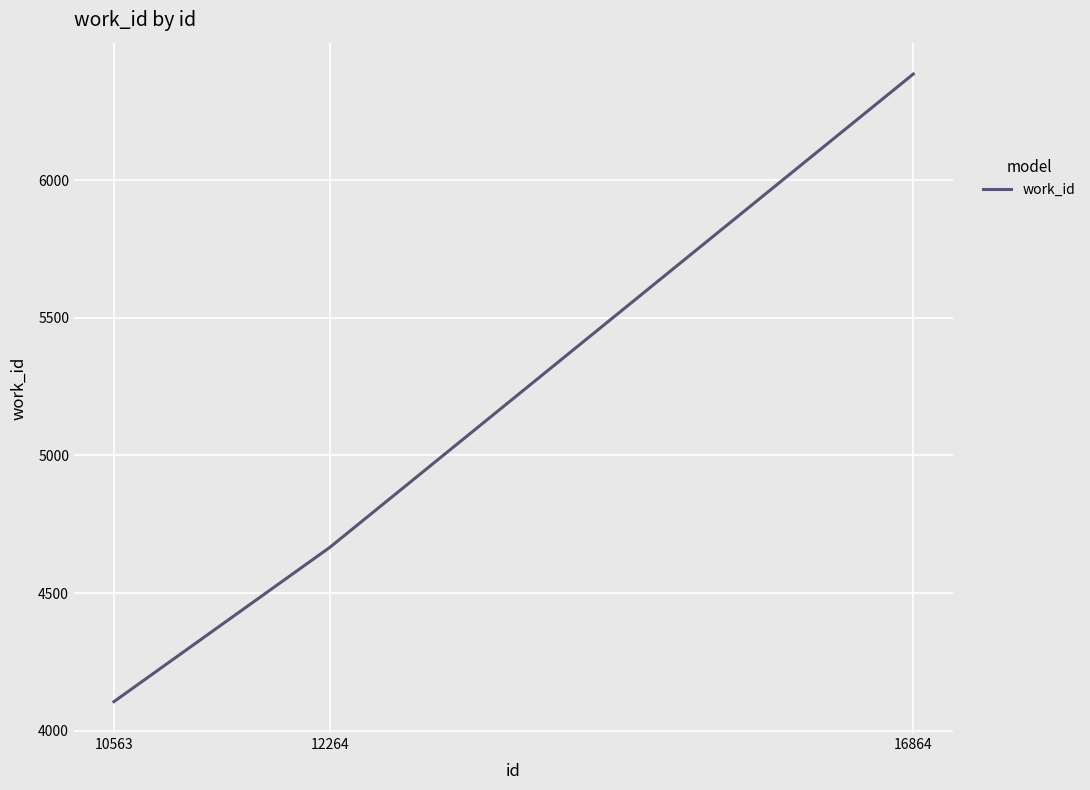

How many series are shown in this chart?

1